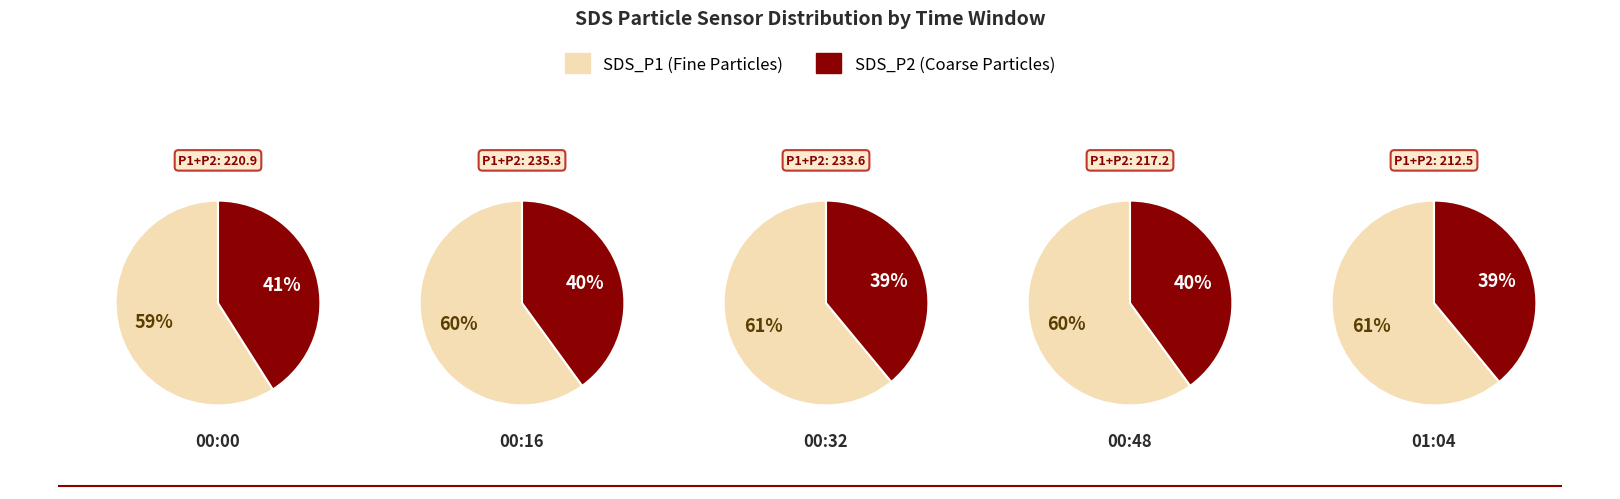

Does 28 represent more than half of the total?

No